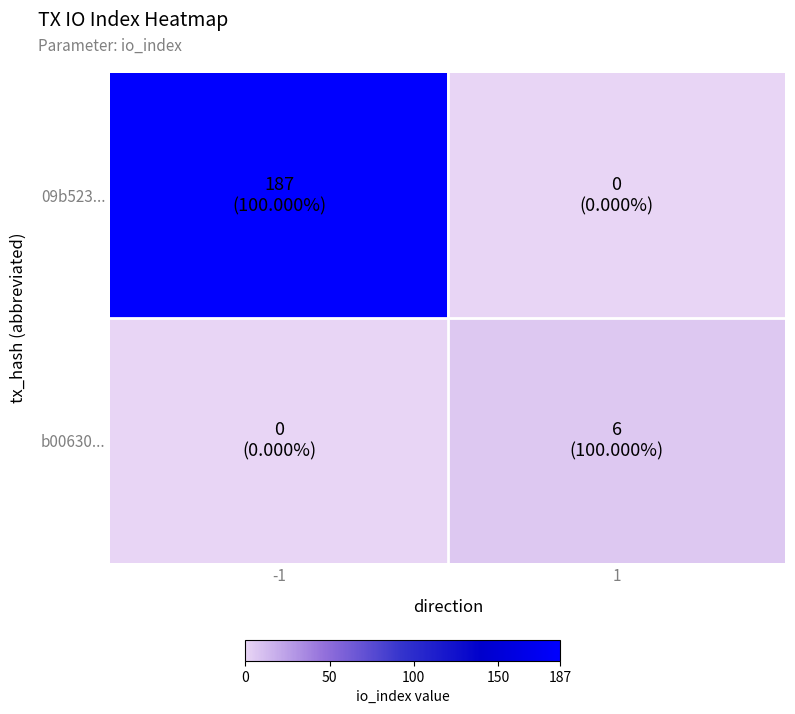

At how many categories does at least one series exceed 32?

1